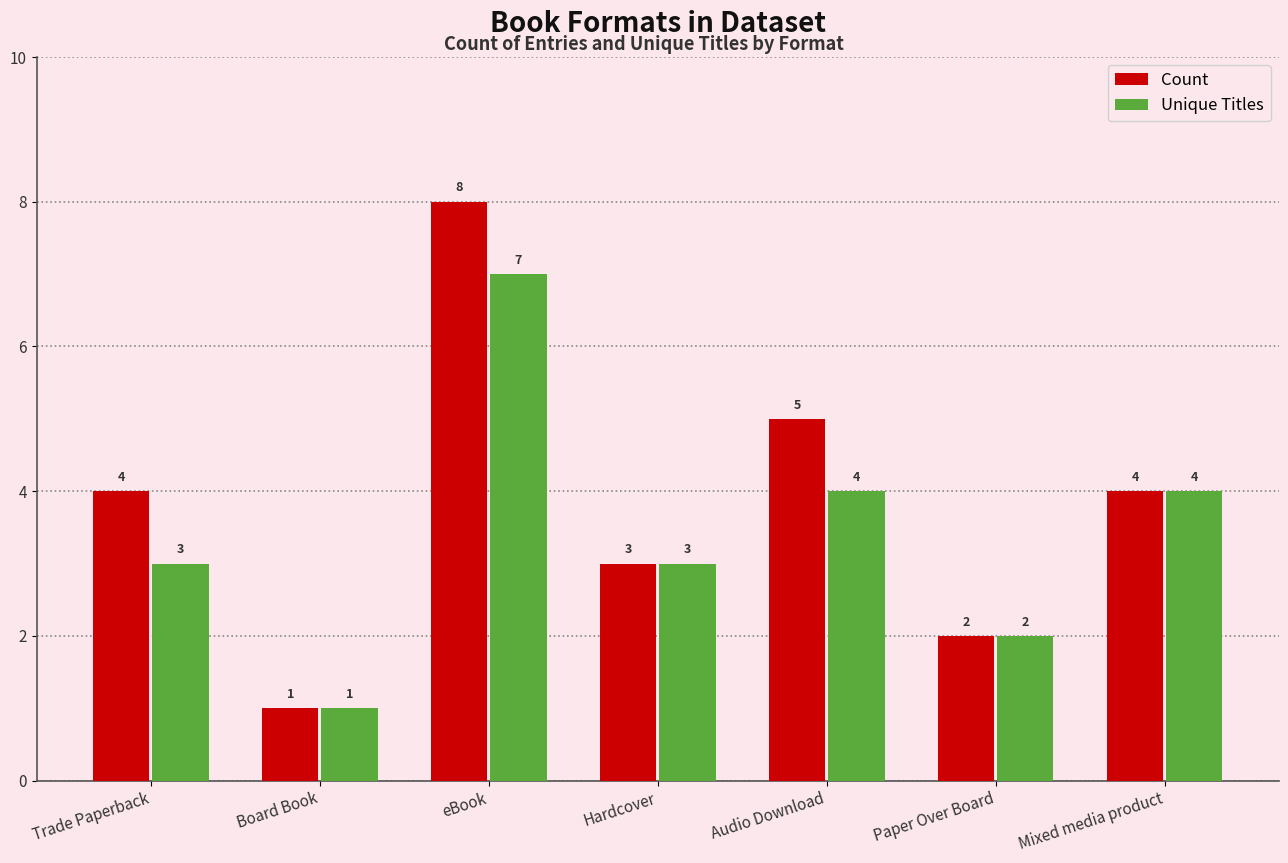

What position from the right is Mixed media product?

1